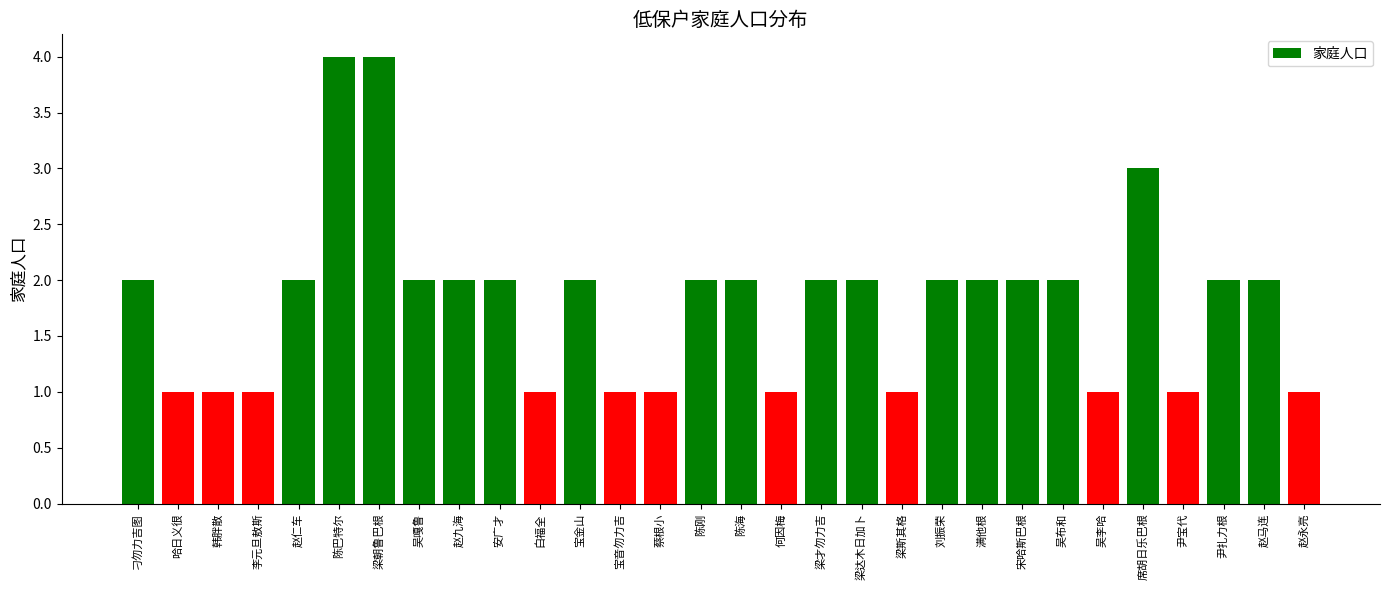

What is the difference between the second highest and second lowest values?

3